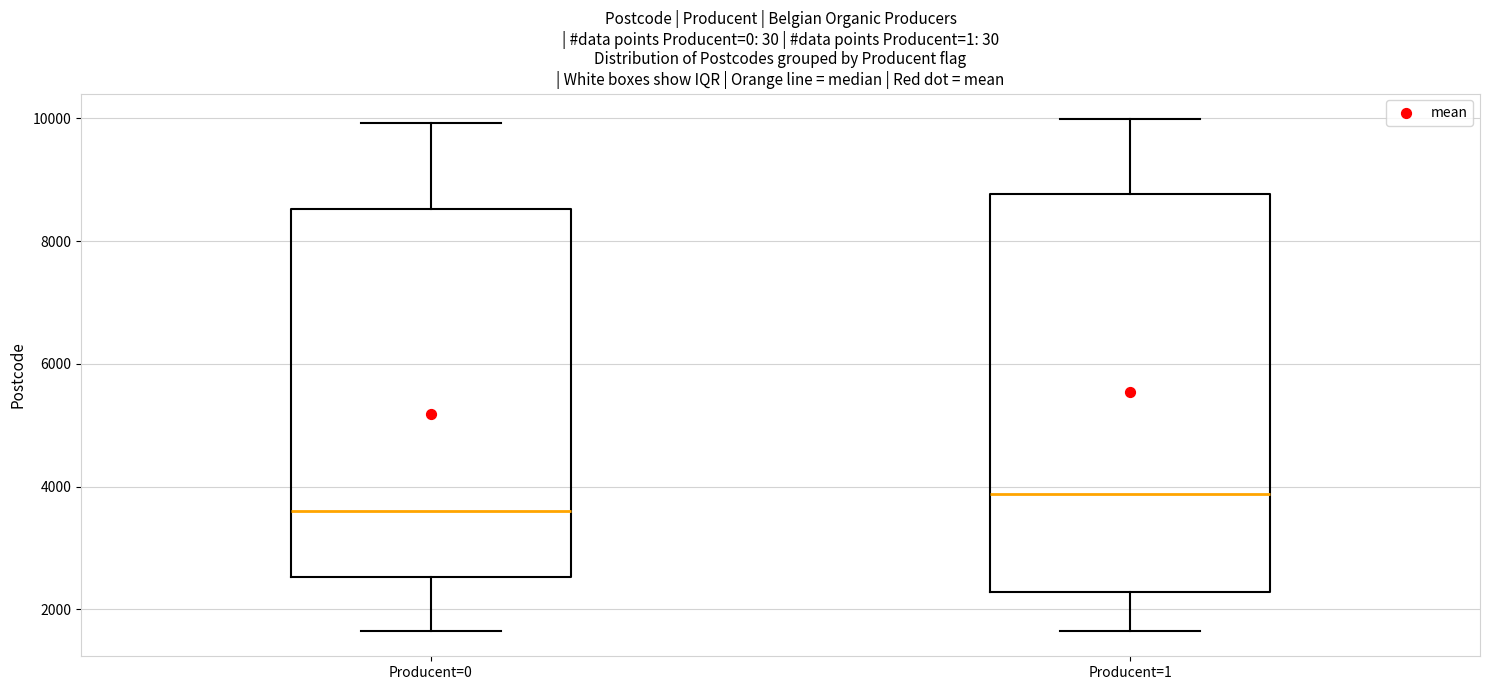

Which box has the lowest median line?

Producent=0